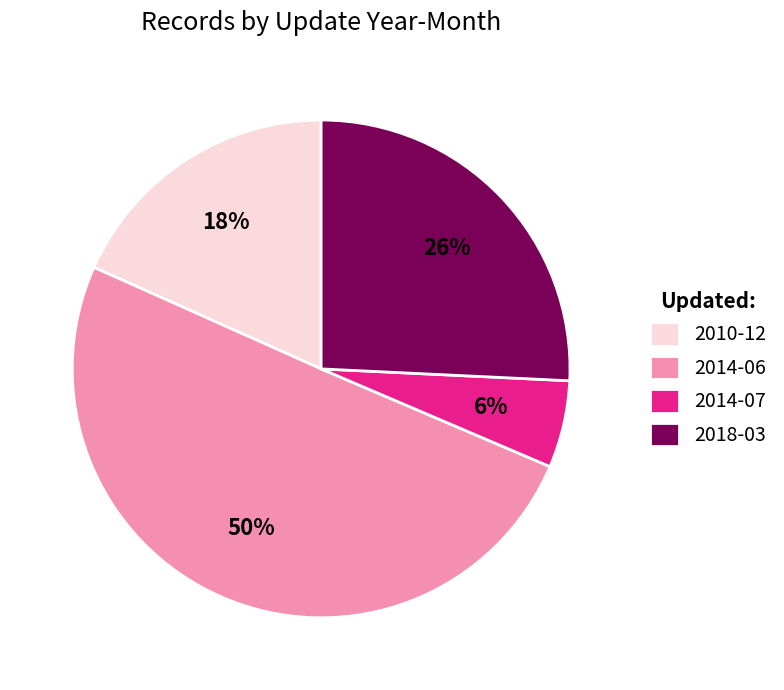

To the nearest percent, what is the difference between the 2014-07 and 2018-03 slice percentages?

20%